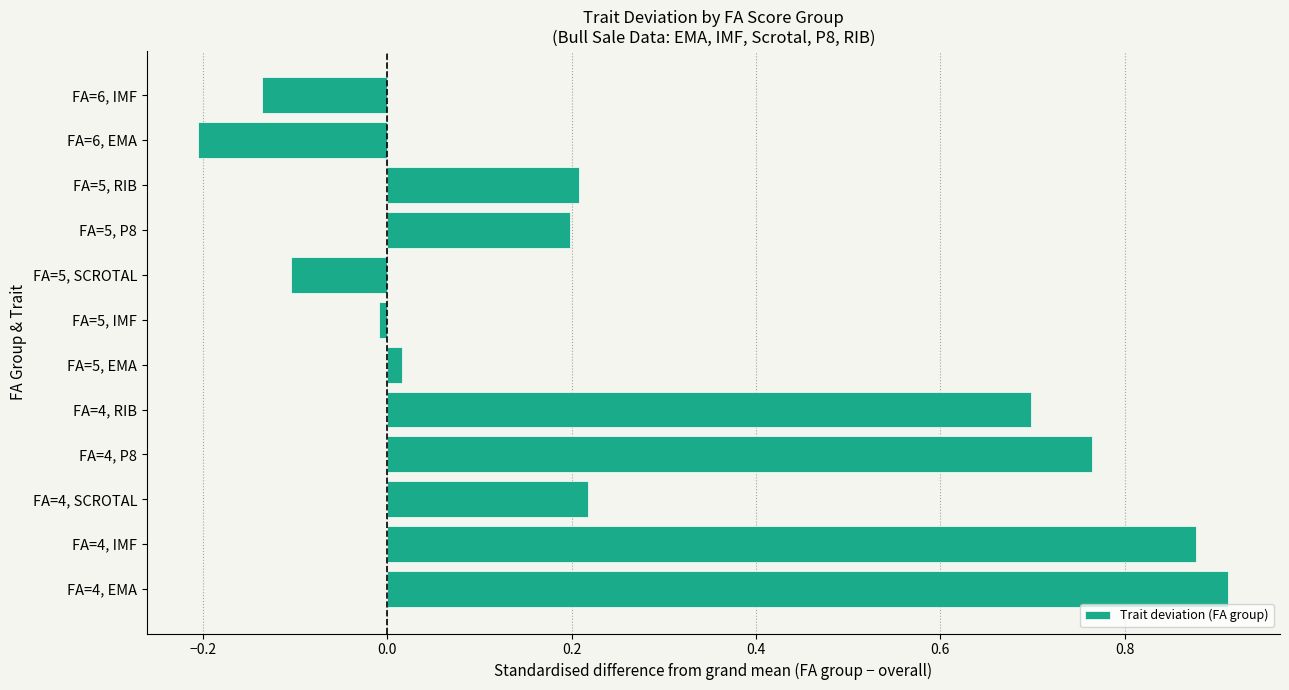

Count the number of data series in this chart.

1